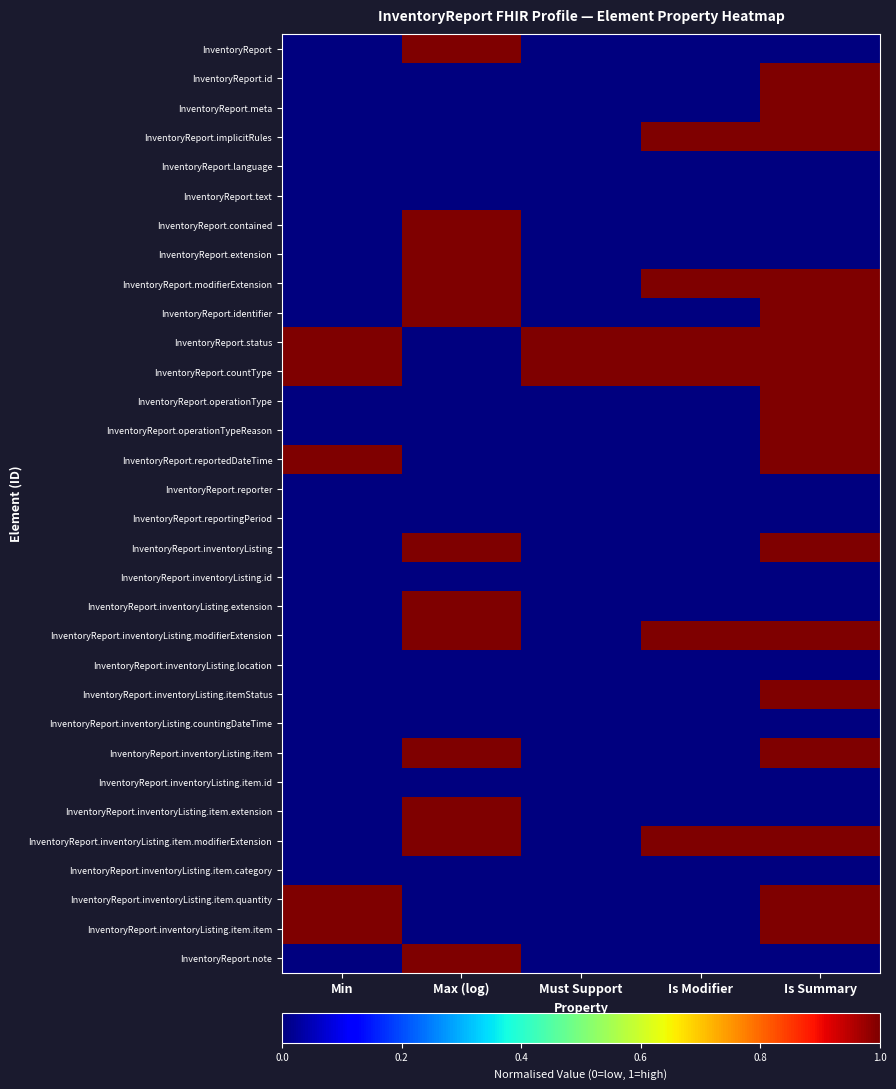

Reading left to right, transcribe all the data shown in this chart.

InventoryReport: Min=0	Max (log)=1	Must Support=0	Is Modifier=0	Is Summary=0
InventoryReport.id: Min=0	Max (log)=0	Must Support=0	Is Modifier=0	Is Summary=1
InventoryReport.meta: Min=0	Max (log)=0	Must Support=0	Is Modifier=0	Is Summary=1
InventoryReport.implicitRules: Min=0	Max (log)=0	Must Support=0	Is Modifier=1	Is Summary=1
InventoryReport.language: Min=0	Max (log)=0	Must Support=0	Is Modifier=0	Is Summary=0
InventoryReport.text: Min=0	Max (log)=0	Must Support=0	Is Modifier=0	Is Summary=0
InventoryReport.contained: Min=0	Max (log)=1	Must Support=0	Is Modifier=0	Is Summary=0
InventoryReport.extension: Min=0	Max (log)=1	Must Support=0	Is Modifier=0	Is Summary=0
InventoryReport.modifierExtension: Min=0	Max (log)=1	Must Support=0	Is Modifier=1	Is Summary=1
InventoryReport.identifier: Min=0	Max (log)=1	Must Support=0	Is Modifier=0	Is Summary=1
InventoryReport.status: Min=1	Max (log)=0	Must Support=1	Is Modifier=1	Is Summary=1
InventoryReport.countType: Min=1	Max (log)=0	Must Support=1	Is Modifier=1	Is Summary=1
InventoryReport.operationType: Min=0	Max (log)=0	Must Support=0	Is Modifier=0	Is Summary=1
InventoryReport.operationTypeReason: Min=0	Max (log)=0	Must Support=0	Is Modifier=0	Is Summary=1
InventoryReport.reportedDateTime: Min=1	Max (log)=0	Must Support=0	Is Modifier=0	Is Summary=1
InventoryReport.reporter: Min=0	Max (log)=0	Must Support=0	Is Modifier=0	Is Summary=0
InventoryReport.reportingPeriod: Min=0	Max (log)=0	Must Support=0	Is Modifier=0	Is Summary=0
InventoryReport.inventoryListing: Min=0	Max (log)=1	Must Support=0	Is Modifier=0	Is Summary=1
InventoryReport.inventoryListing.id: Min=0	Max (log)=0	Must Support=0	Is Modifier=0	Is Summary=0
InventoryReport.inventoryListing.extension: Min=0	Max (log)=1	Must Support=0	Is Modifier=0	Is Summary=0
InventoryReport.inventoryListing.modifierExtension: Min=0	Max (log)=1	Must Support=0	Is Modifier=1	Is Summary=1
InventoryReport.inventoryListing.location: Min=0	Max (log)=0	Must Support=0	Is Modifier=0	Is Summary=0
InventoryReport.inventoryListing.itemStatus: Min=0	Max (log)=0	Must Support=0	Is Modifier=0	Is Summary=1
InventoryReport.inventoryListing.countingDateTime: Min=0	Max (log)=0	Must Support=0	Is Modifier=0	Is Summary=0
InventoryReport.inventoryListing.item: Min=0	Max (log)=1	Must Support=0	Is Modifier=0	Is Summary=1
InventoryReport.inventoryListing.item.id: Min=0	Max (log)=0	Must Support=0	Is Modifier=0	Is Summary=0
InventoryReport.inventoryListing.item.extension: Min=0	Max (log)=1	Must Support=0	Is Modifier=0	Is Summary=0
InventoryReport.inventoryListing.item.modifierExtension: Min=0	Max (log)=1	Must Support=0	Is Modifier=1	Is Summary=1
InventoryReport.inventoryListing.item.category: Min=0	Max (log)=0	Must Support=0	Is Modifier=0	Is Summary=0
InventoryReport.inventoryListing.item.quantity: Min=1	Max (log)=0	Must Support=0	Is Modifier=0	Is Summary=1
InventoryReport.inventoryListing.item.item: Min=1	Max (log)=0	Must Support=0	Is Modifier=0	Is Summary=1
InventoryReport.note: Min=0	Max (log)=1	Must Support=0	Is Modifier=0	Is Summary=0